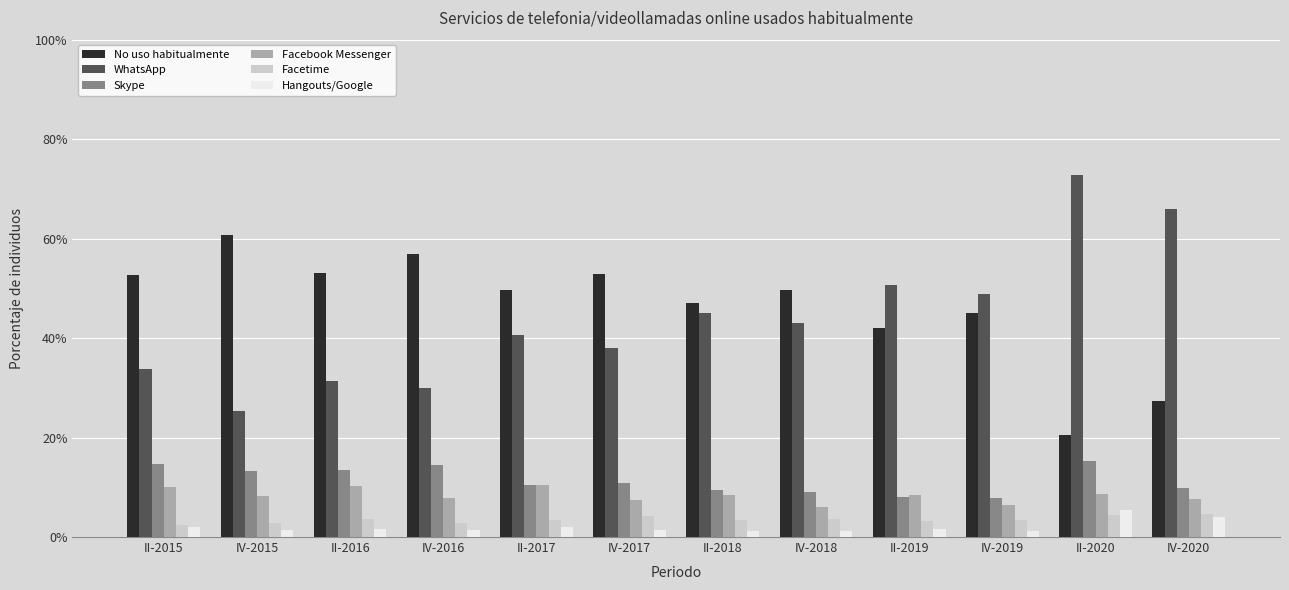

What are all the series names shown in the legend?

No uso habitualmente, WhatsApp, Skype, Facebook Messenger, Facetime, Hangouts/Google